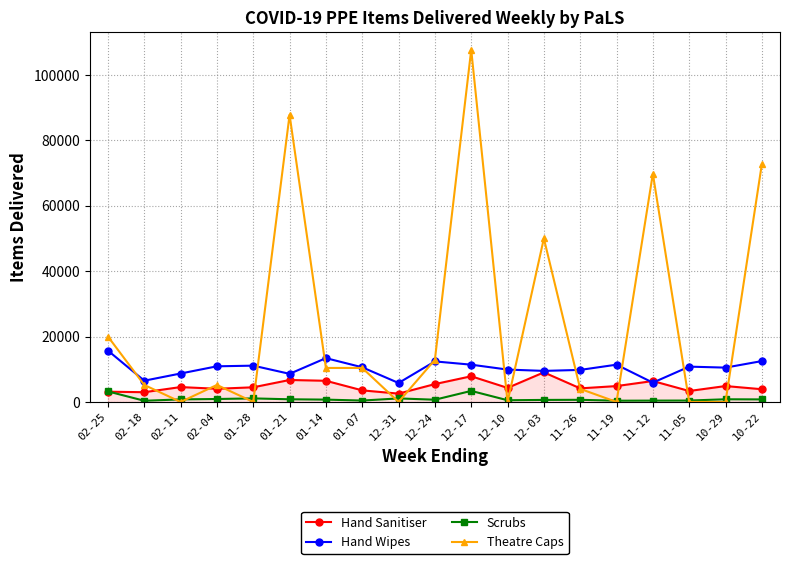

What is the difference between the maximum and minimum values in the Hand Wipes series?

9900